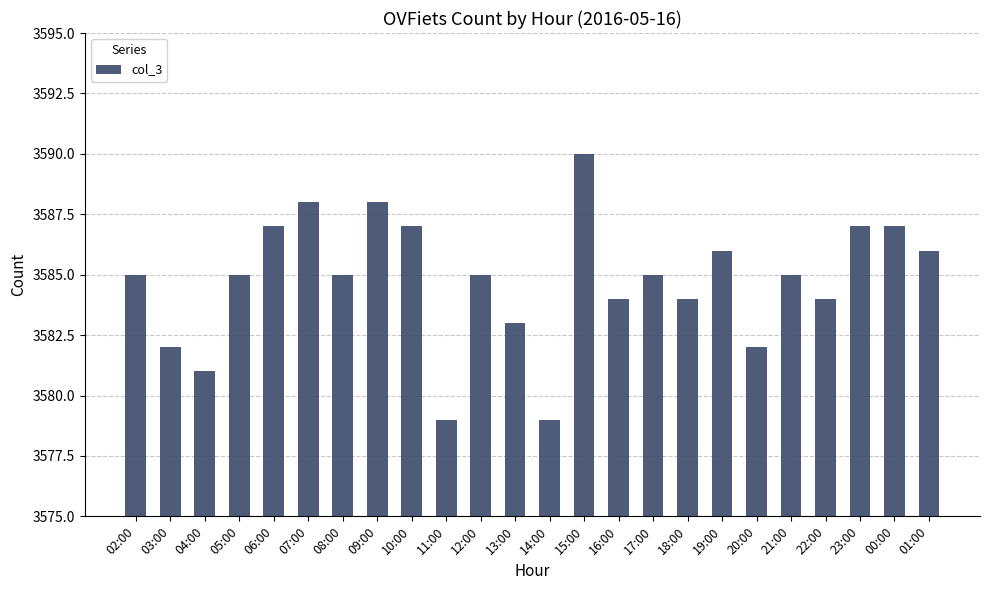

What is the label of the 22nd bar from the left?

23:00